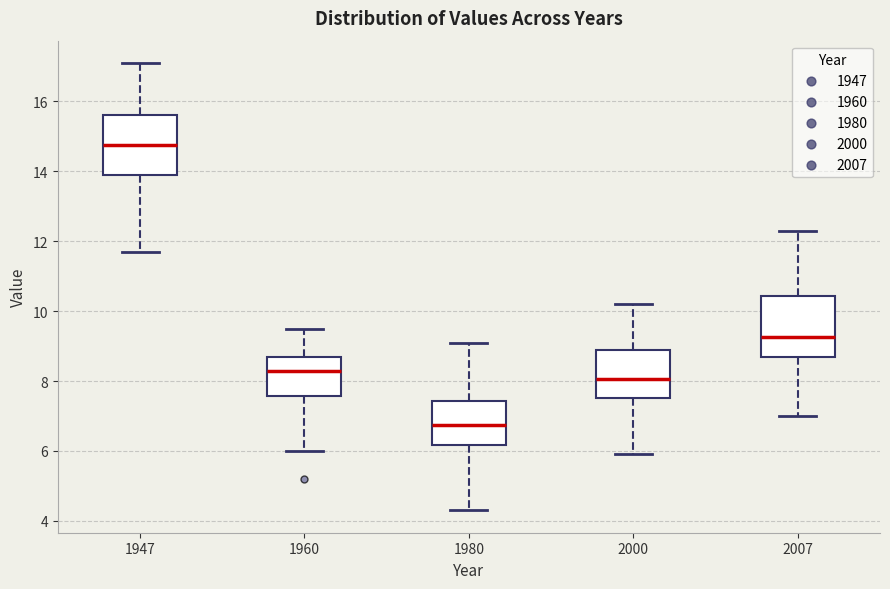

Reading left to right, transcribe this box plot: for each box, give where its median line is, the range the box spans, and where its two whiskers end, as read against the y-axis. The values are not printed on the chart, so give them approximately, as read against the axis.

1947: median 14.8, box 14.0 to 15.6, whiskers 11.8 to 17.2
1960: median 8.4, box 7.6 to 8.8, whiskers 6.0 to 9.6
1980: median 6.8, box 6.2 to 7.4, whiskers 4.4 to 9.2
2000: median 8.0, box 7.6 to 9.0, whiskers 6.0 to 10.2
2007: median 9.2, box 8.8 to 10.4, whiskers 7.0 to 12.4